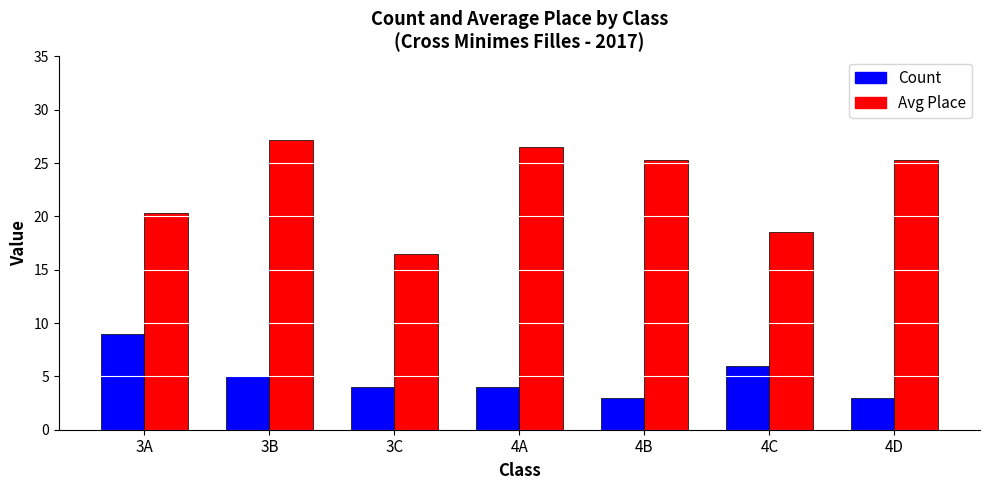

What is the value of the Avg Place bar at the 6th from the left?

18.5